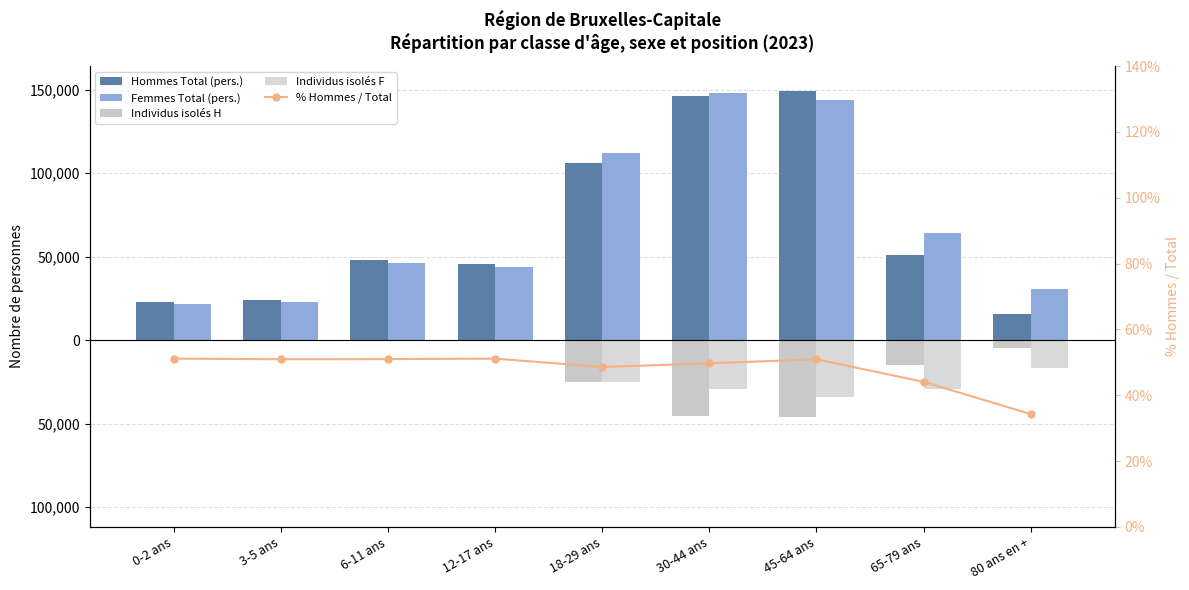

At which category is the sum across all series the highest?

30-44 ans